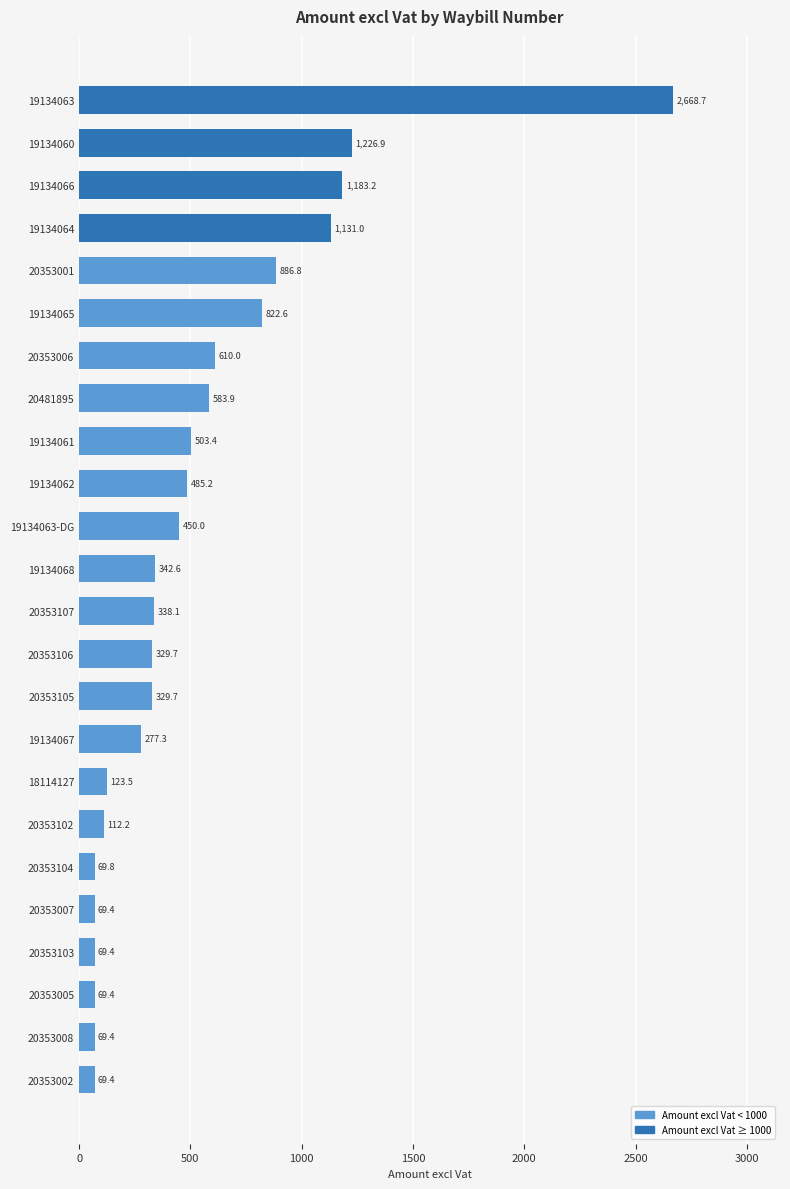

What is the sum of all values?

12821.6